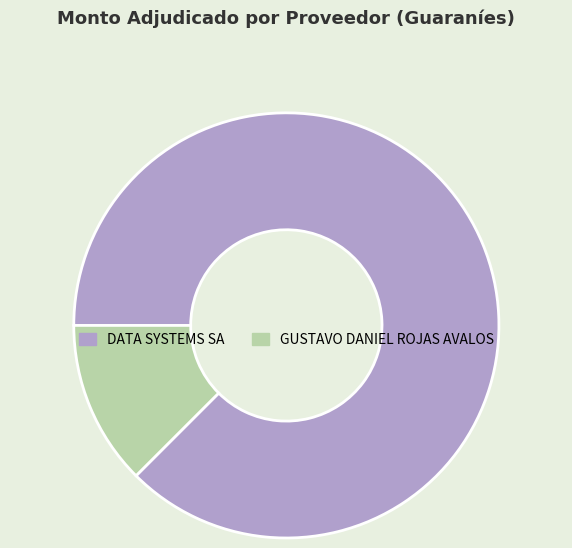

Rank the categories by value from lowest to highest.

GUSTAVO DANIEL ROJAS AVALOS, DATA SYSTEMS SA